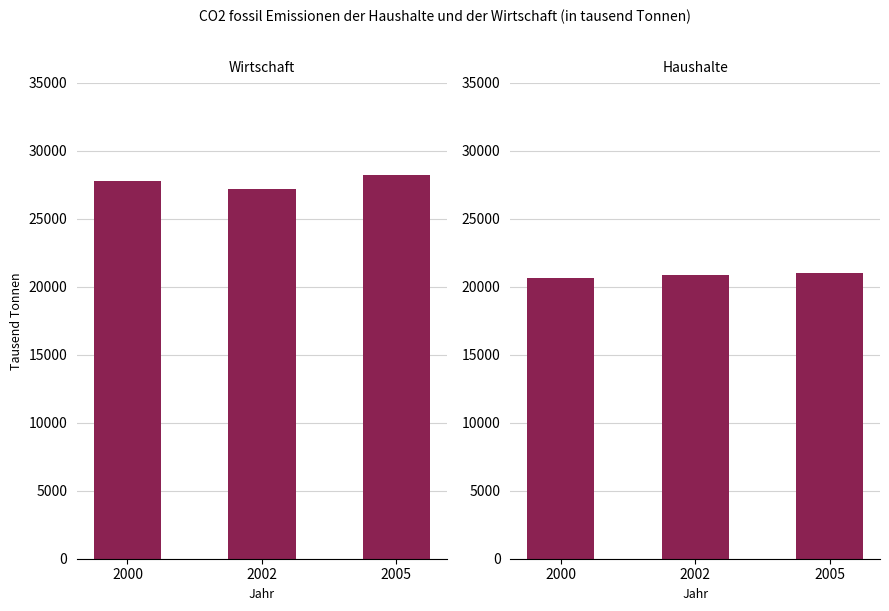

What is the sum of the Wirtschaft values at 2000 and 2002?

54934.4